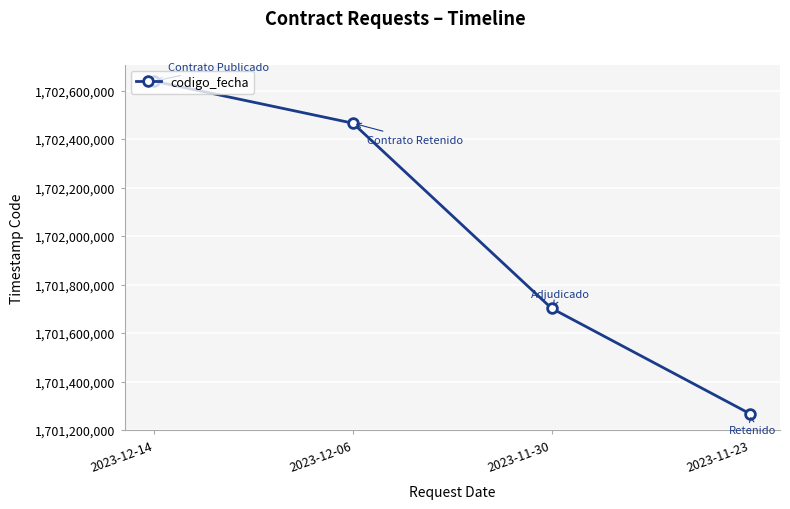

What is the sum of all values?

6808072938